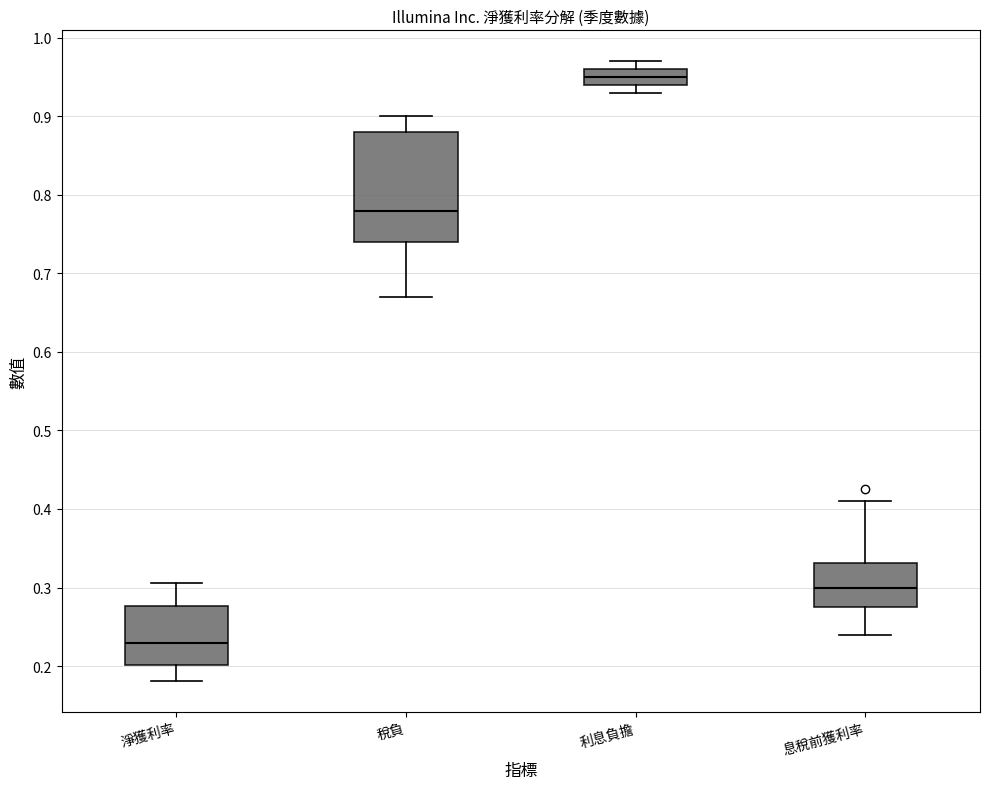

Which box has the lowest median line?

淨獲利率